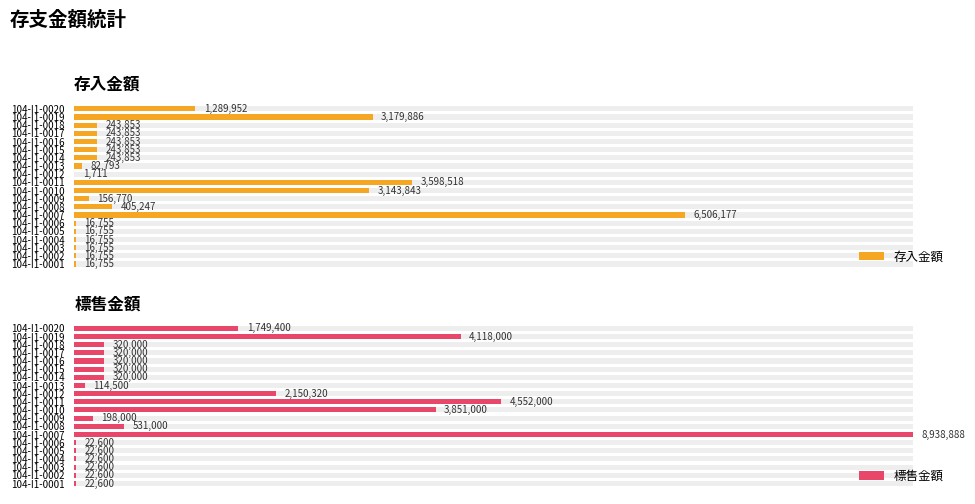

Between 104-I1-0004 and 104-I1-0020, which series saw the biggest shift?

標售金額